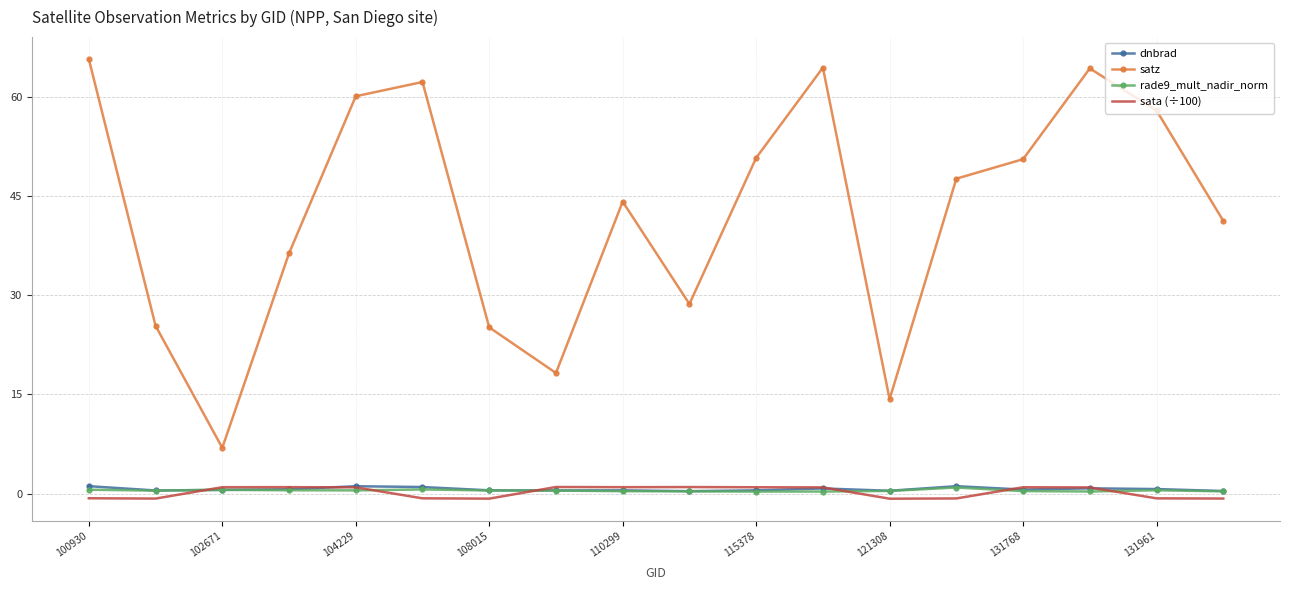

What is the minimum value shown in the chart?

-0.8